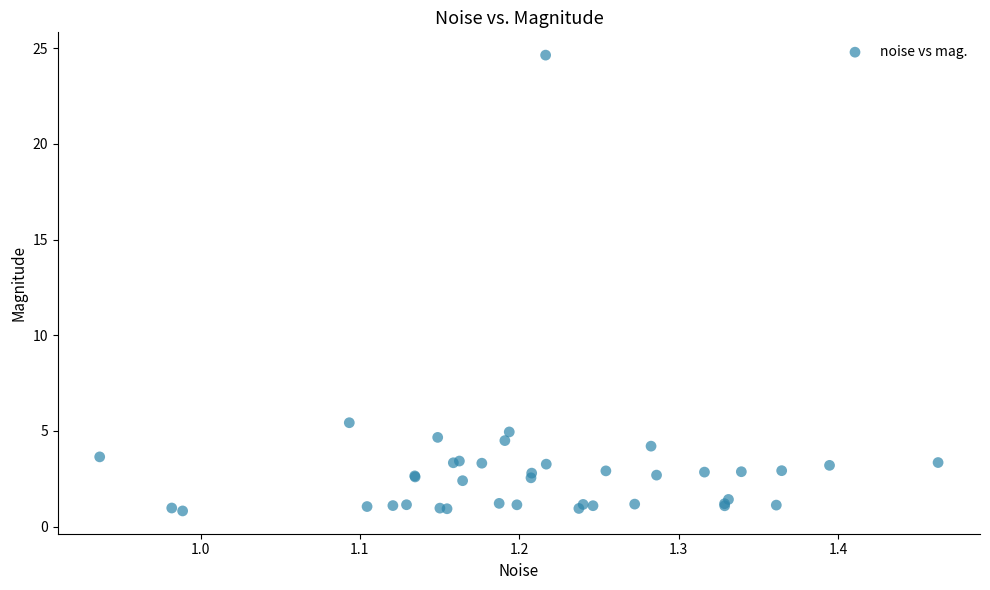

What Y value in the scatter plot is closest to 12?

5.4